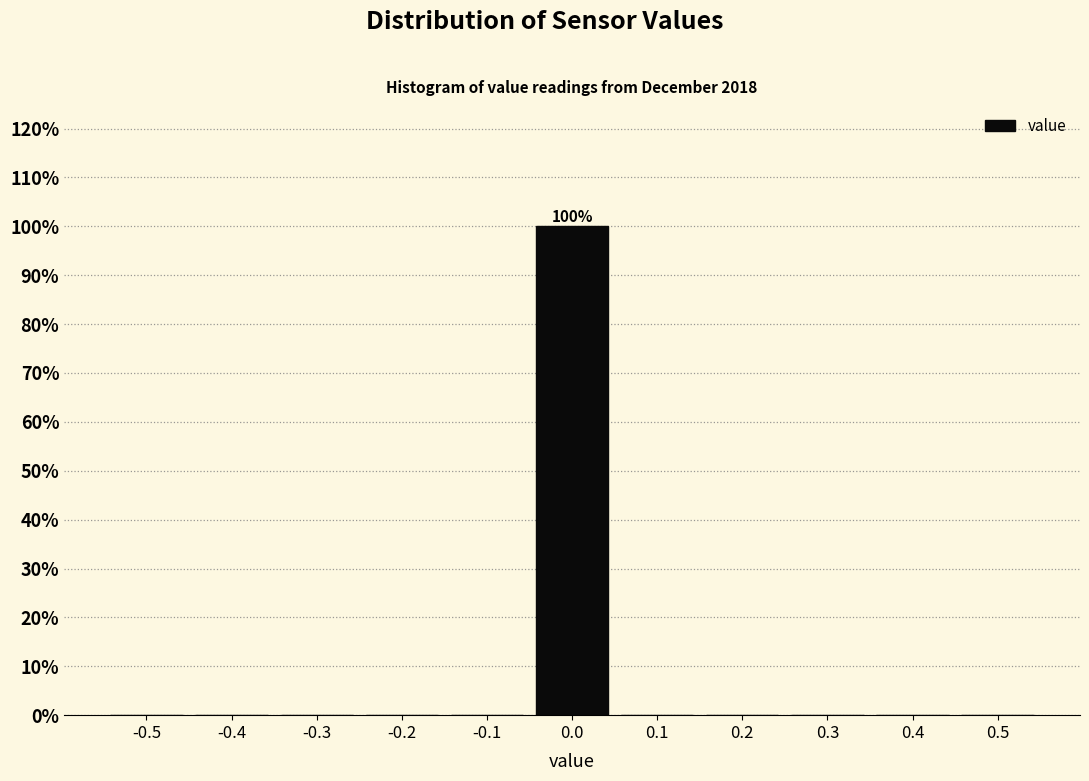

Reading left to right, extract all data points from this chart.

-0.5=0	-0.4=0	-0.3=0	-0.2=0	-0.1=0	0.0=100	0.1=0	0.2=0	0.3=0	0.4=0	0.5=0